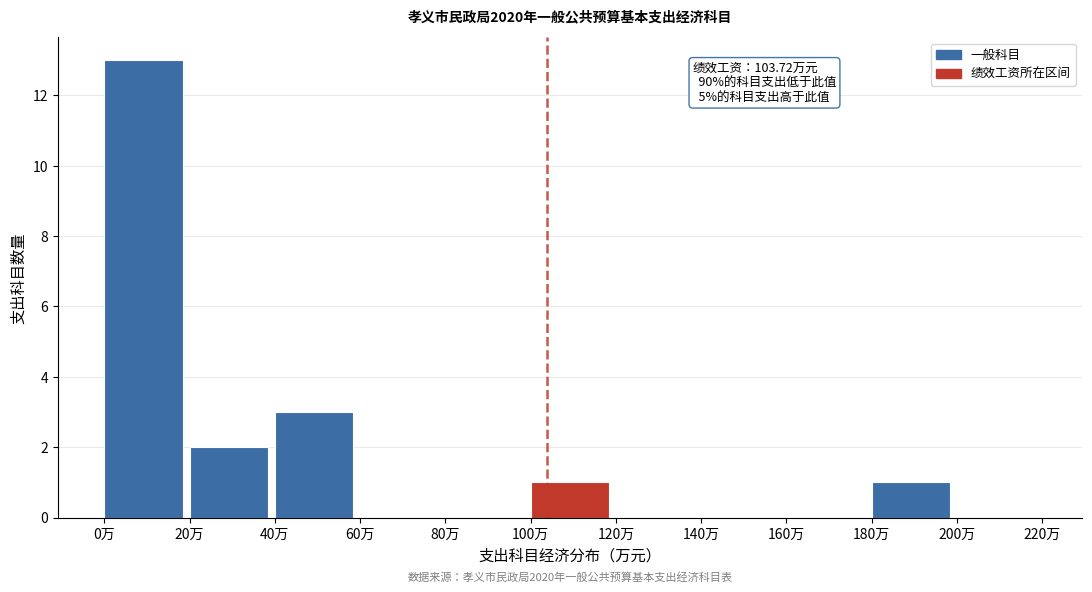

Which range on the x-axis has the tallest bar?

0 to 20